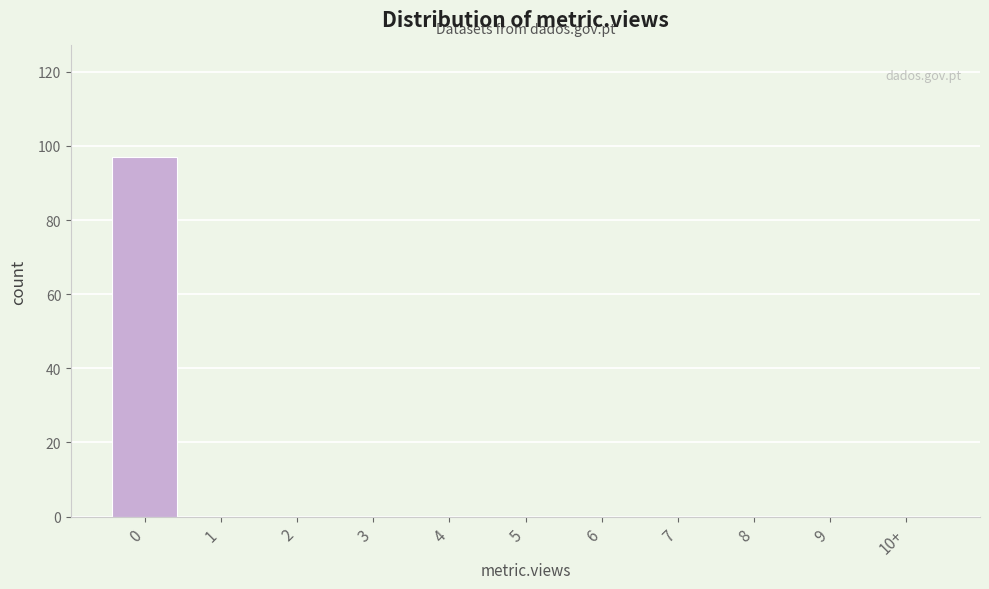

Reading right to left, transcribe all the data shown in this chart.

10+=0	9=0	8=0	7=0	6=0	5=0	4=0	3=0	2=0	1=0	0=97